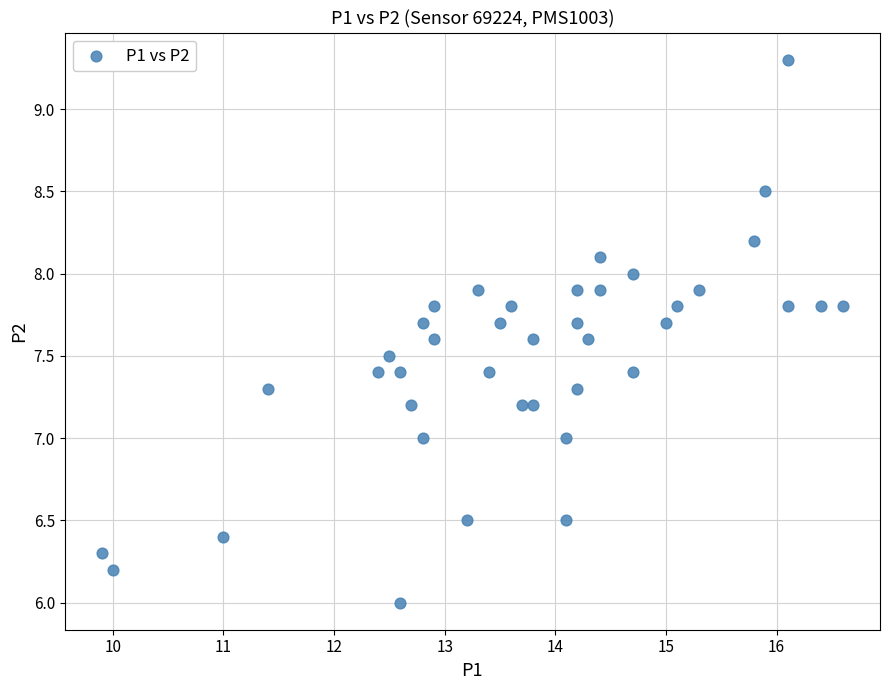

What is the range of Y values (max minus min)?

3.3